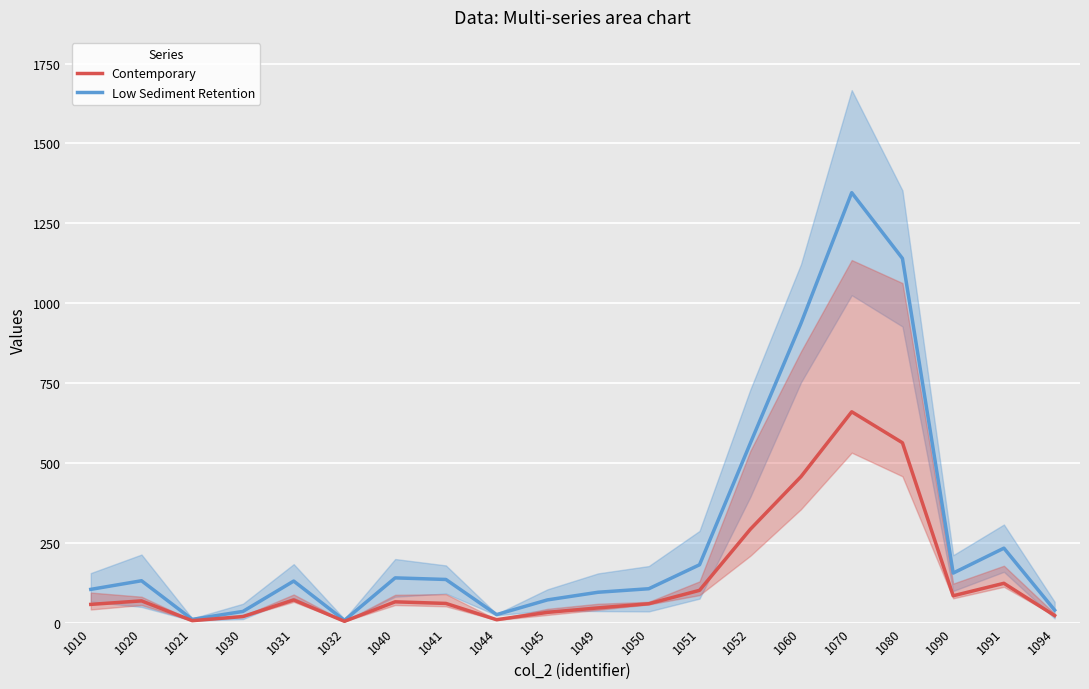

At which label is Contemporary closest to 332?

1052